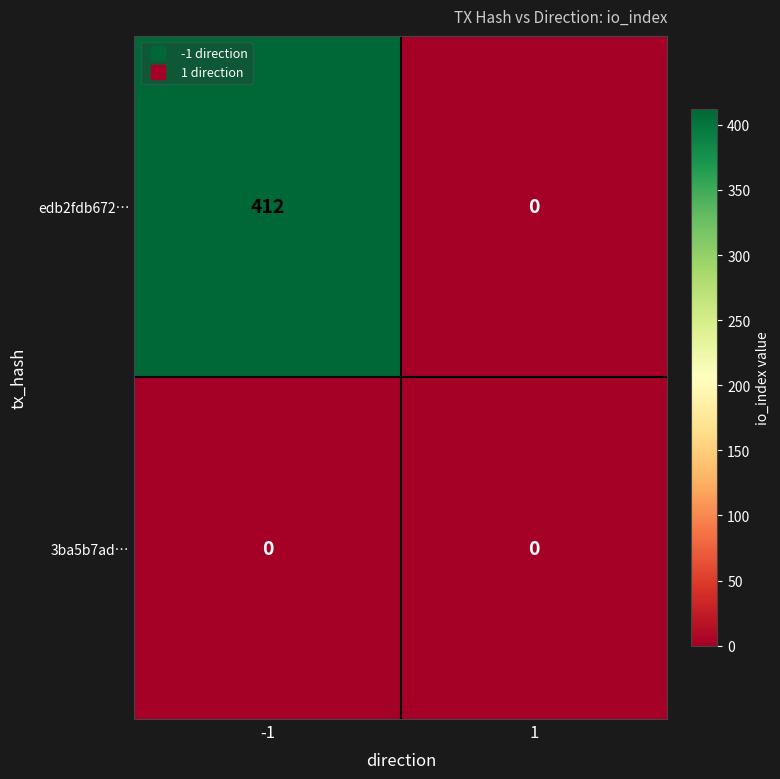

Reading right to left, list all the values displayed in this chart.

edb2fdb672…: 0	412
3ba5b7ad…: 0	0